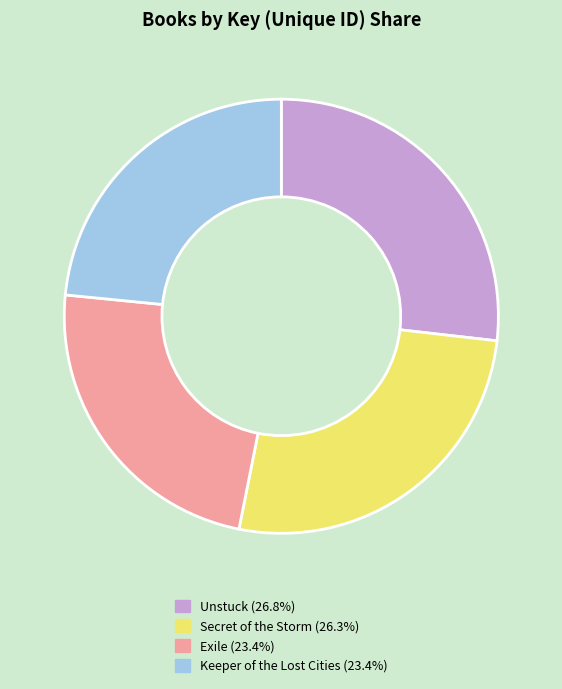

Is the sum of Secret of the Storm (26.3%) and Exile (23.4%) greater than half?

No